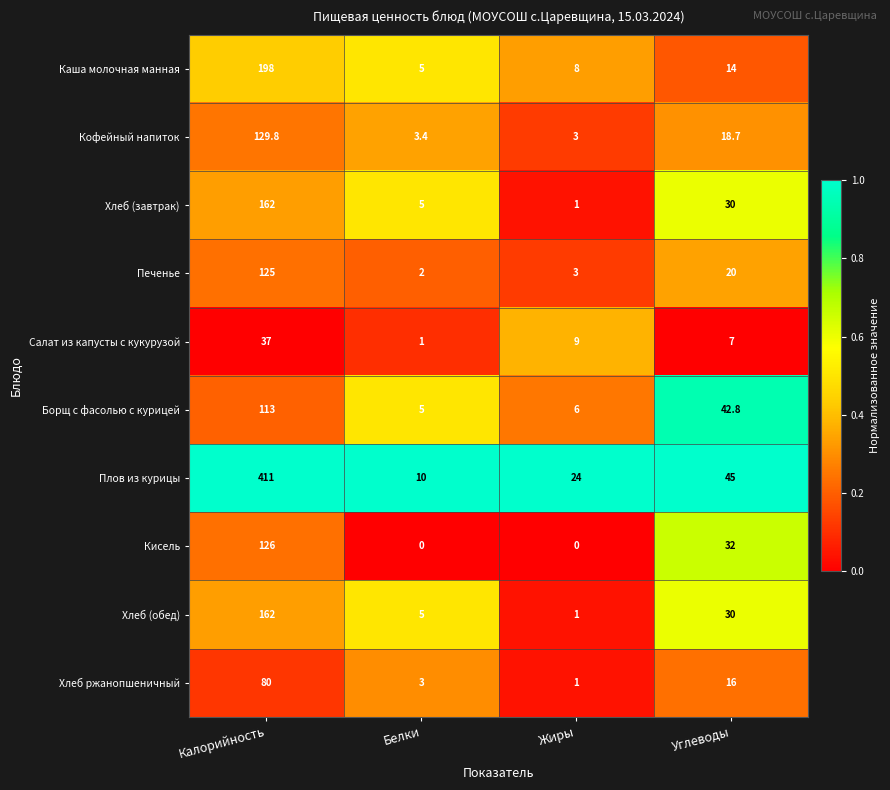

List the labels in order of Кофейный напиток value, largest first.

Калорийность, Углеводы, Белки, Жиры